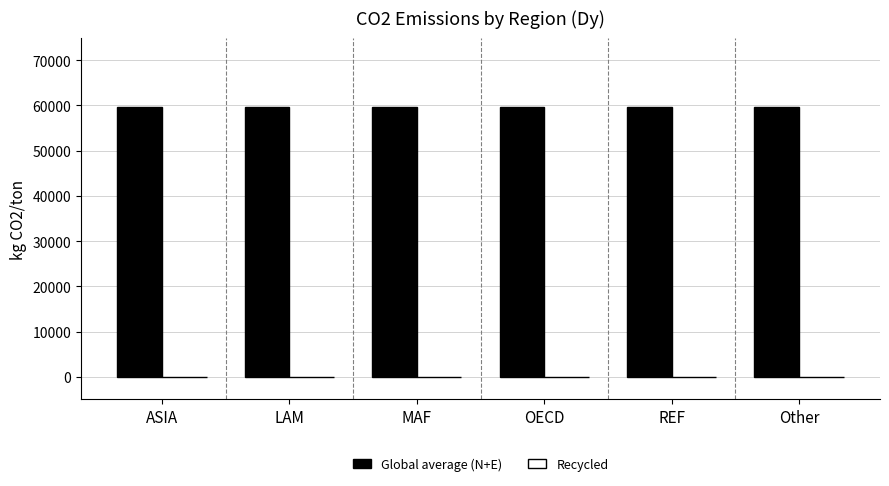

What are all the series names shown in the legend?

Global average (N+E), Recycled